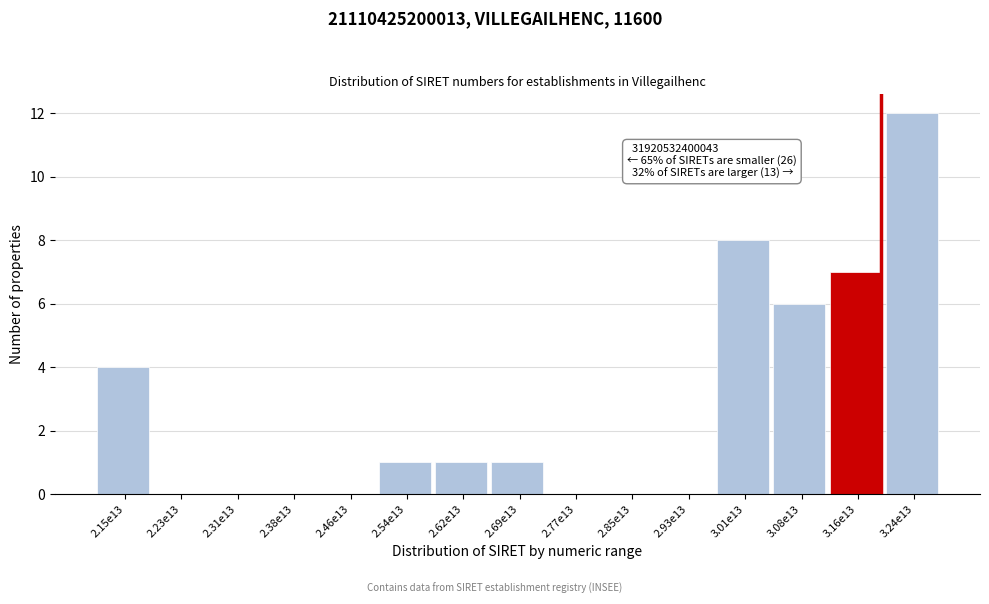

Reading left to right, extract all data points from this chart.

2.15e13=4	2.23e13=0	2.31e13=0	2.38e13=0	2.46e13=0	2.54e13=1	2.62e13=1	2.69e13=1	2.77e13=0	2.85e13=0	2.93e13=0	3.01e13=8	3.08e13=6	3.16e13=7	3.24e13=12